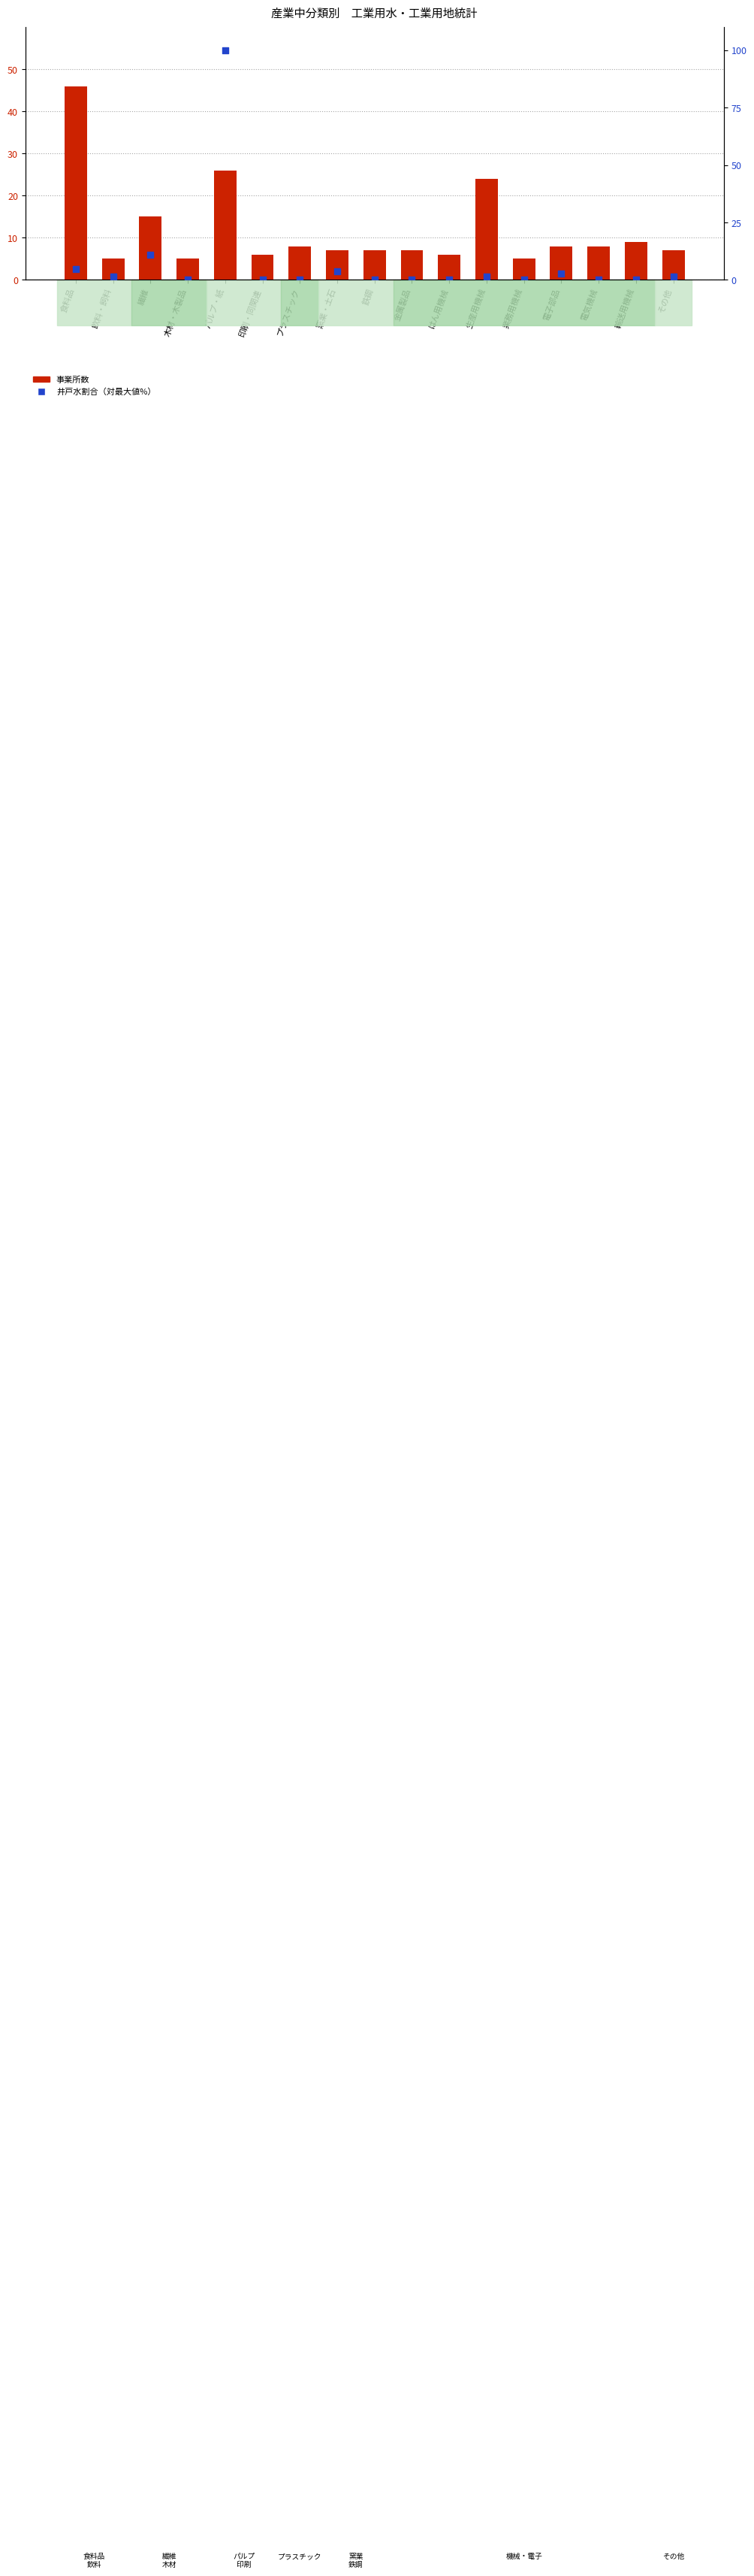

What are all the series names shown in the legend?

事業所数, 井戸水割合